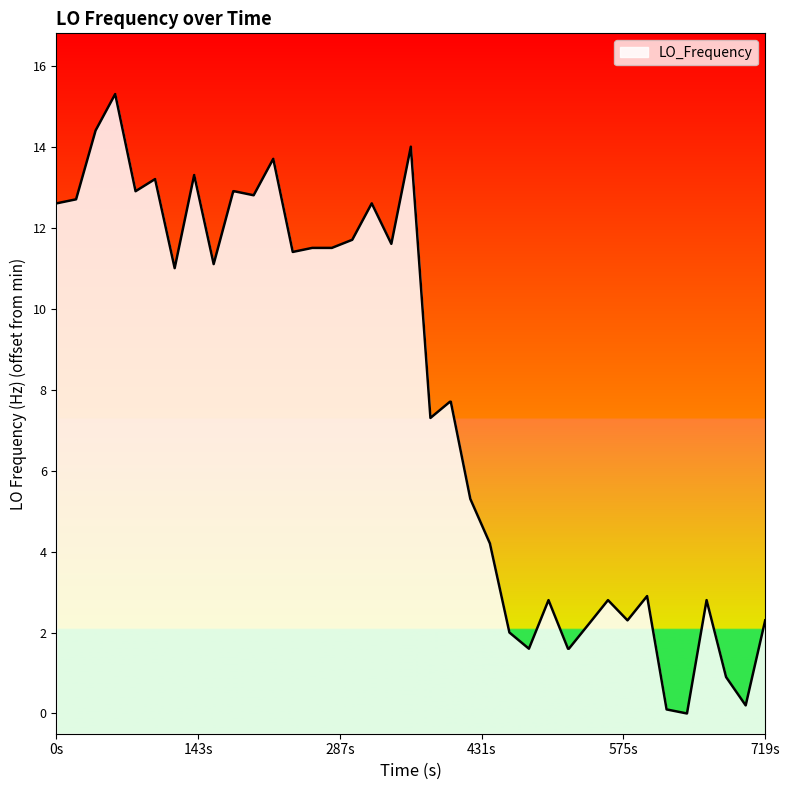

What is the maximum value shown in the chart?

15.3